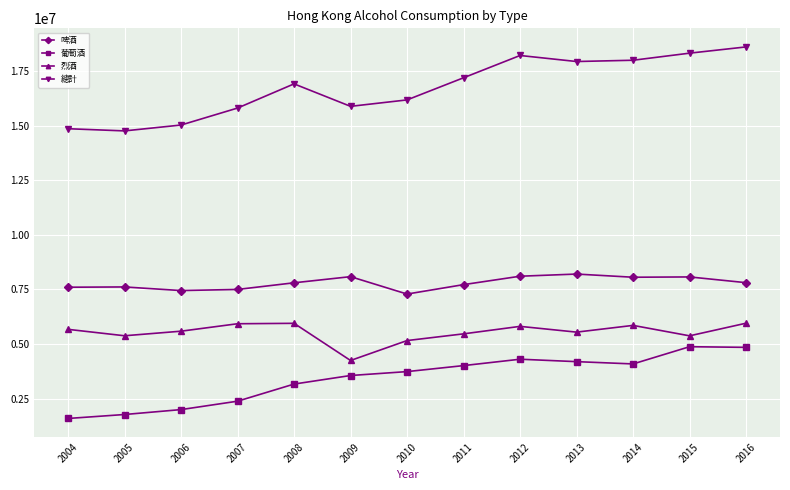

List the series in order of their overall mean, lowest first.

葡萄酒, 烈酒, 啤酒, 總計